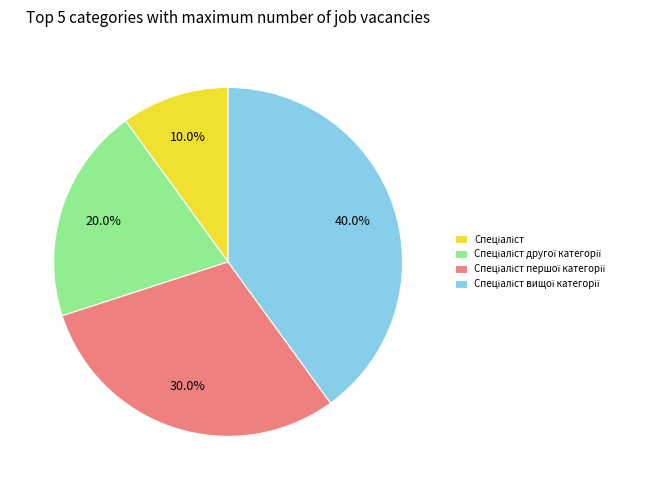

How many segments does this pie chart have?

4